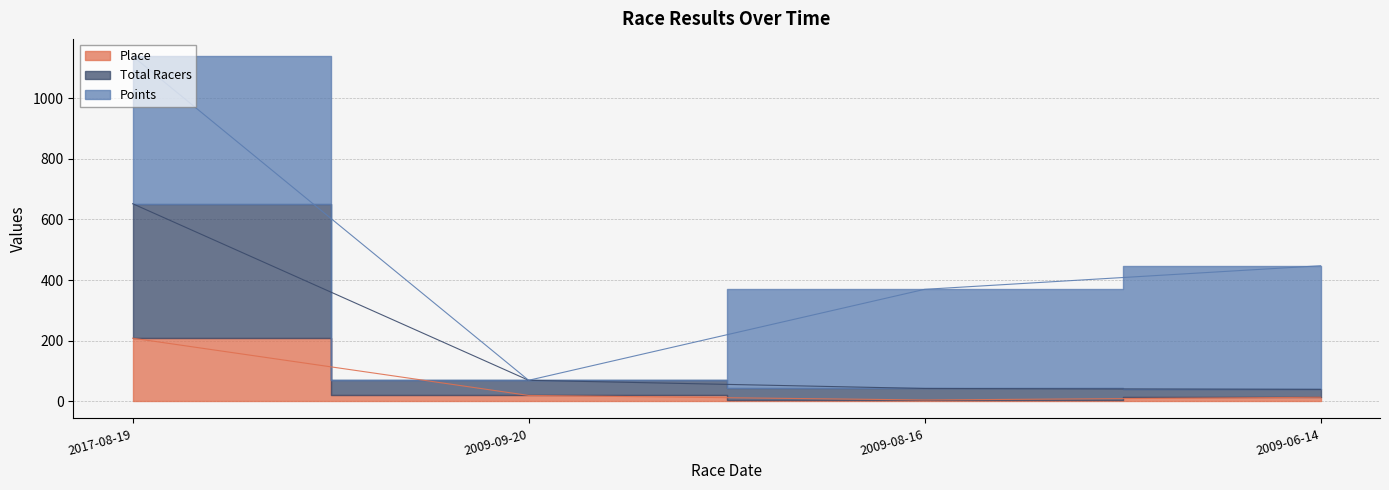

Is it true that Place equals 6 at 2009-08-16?

False